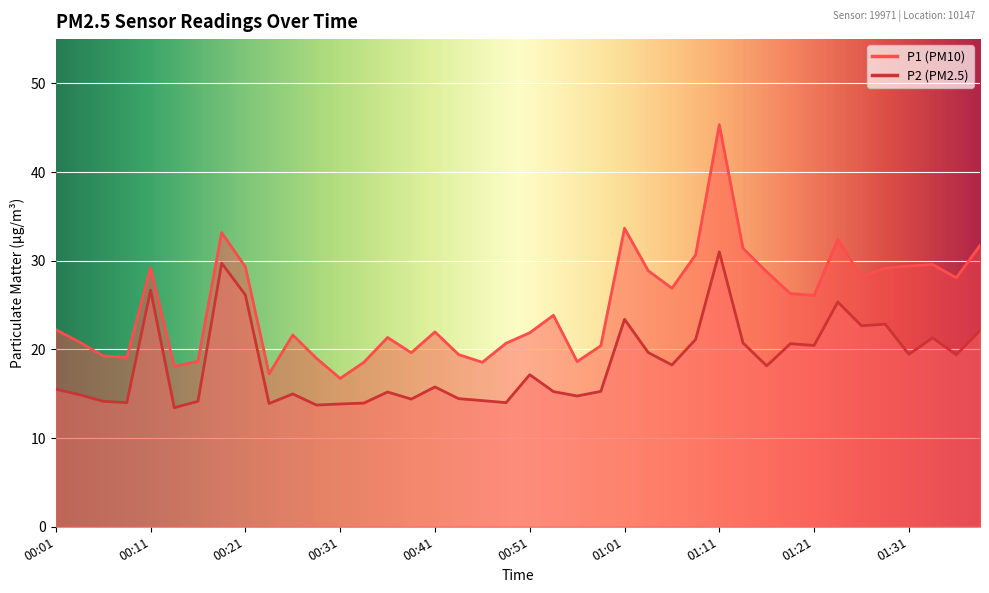

At which category is the sum across all series the highest?

01:11